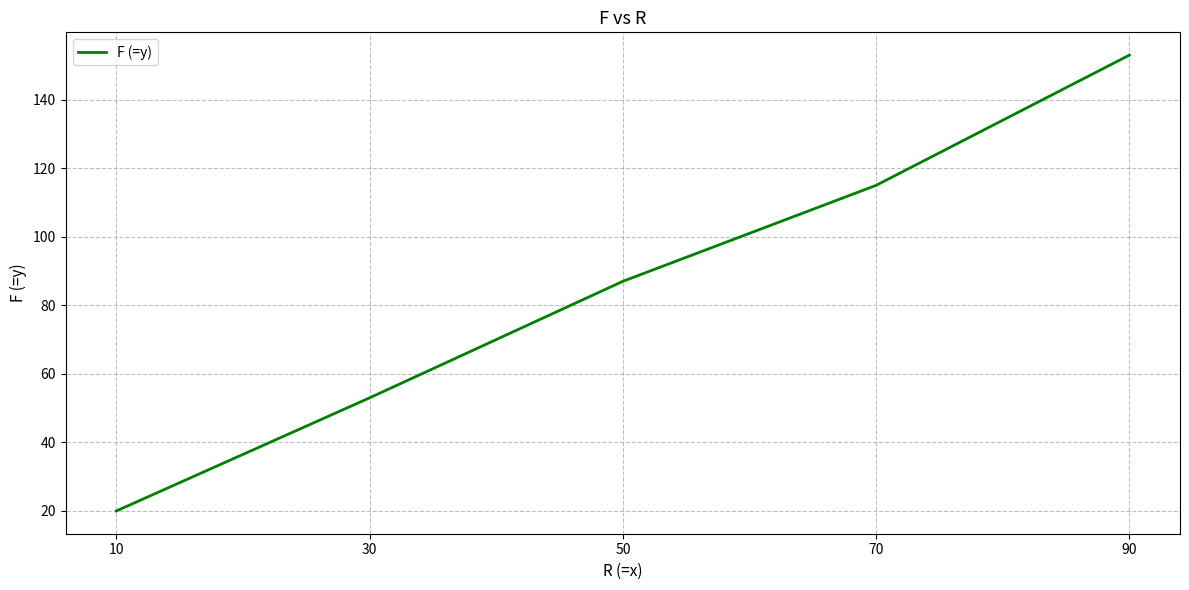

How many series are shown in this chart?

1